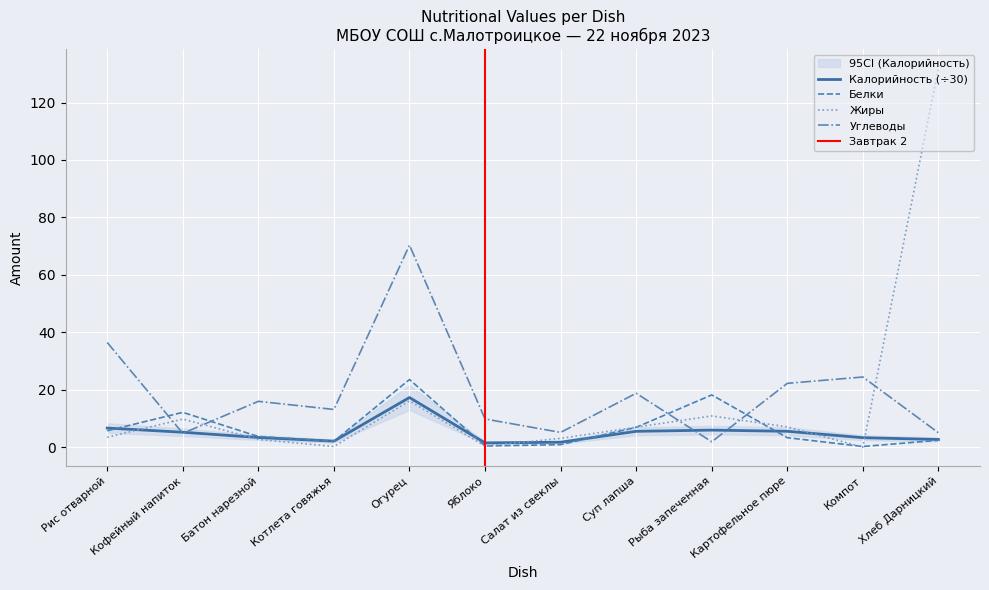

Is the value of Углеводы at Рыба запеченная greater than the value of Калорийность at Кофейный напиток?

No